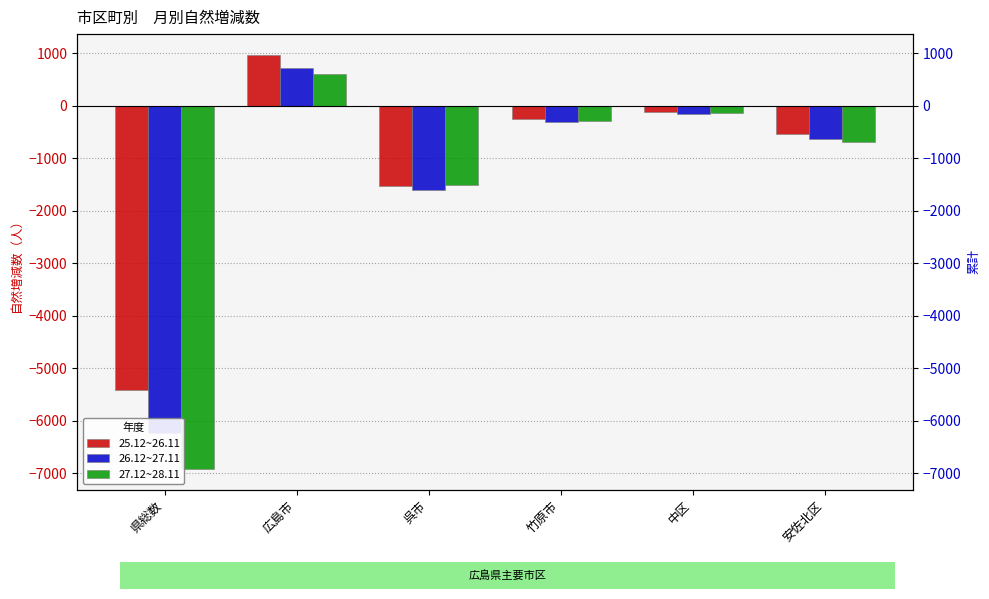

What are all the series names shown in the legend?

25.12~26.11, 26.12~27.11, 27.12~28.11